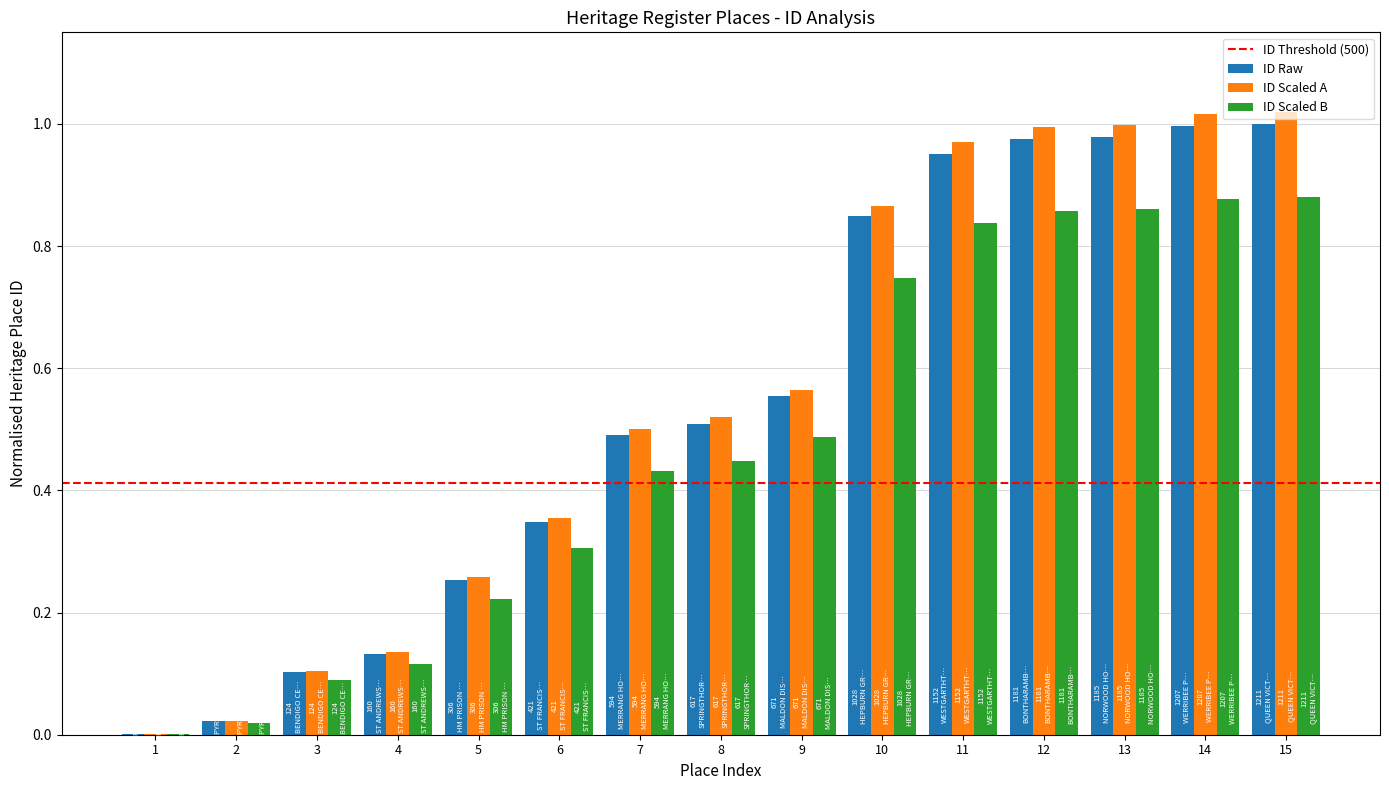

What is the total value across all series at 7?

1.4